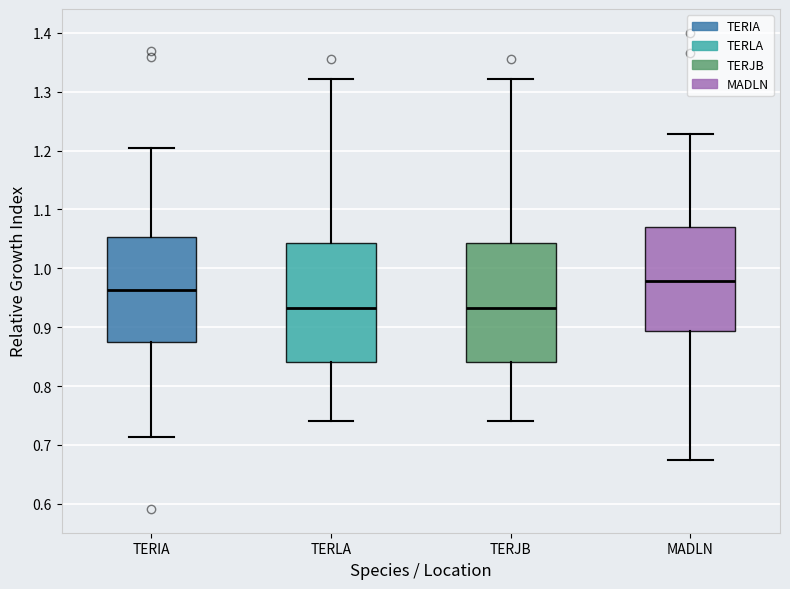

Which box has the highest median line?

MADLN